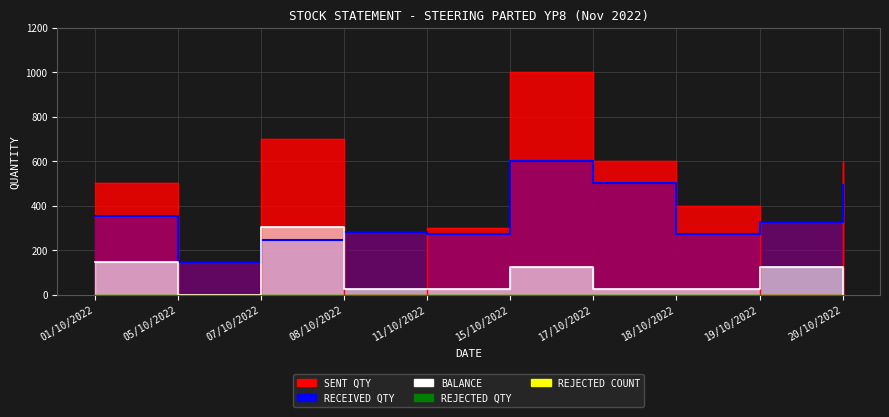

What is the label of the 1st point from the left?

01/10/2022